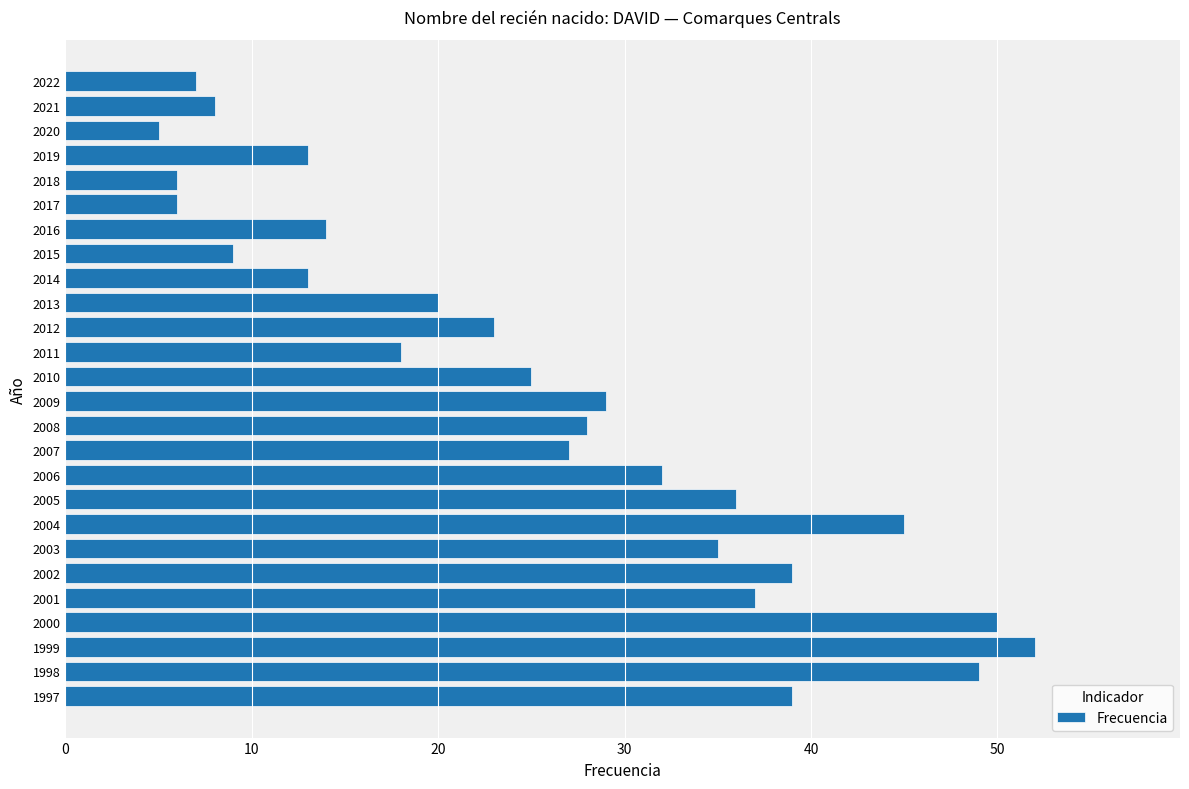

What is the minimum value shown in the chart?

5